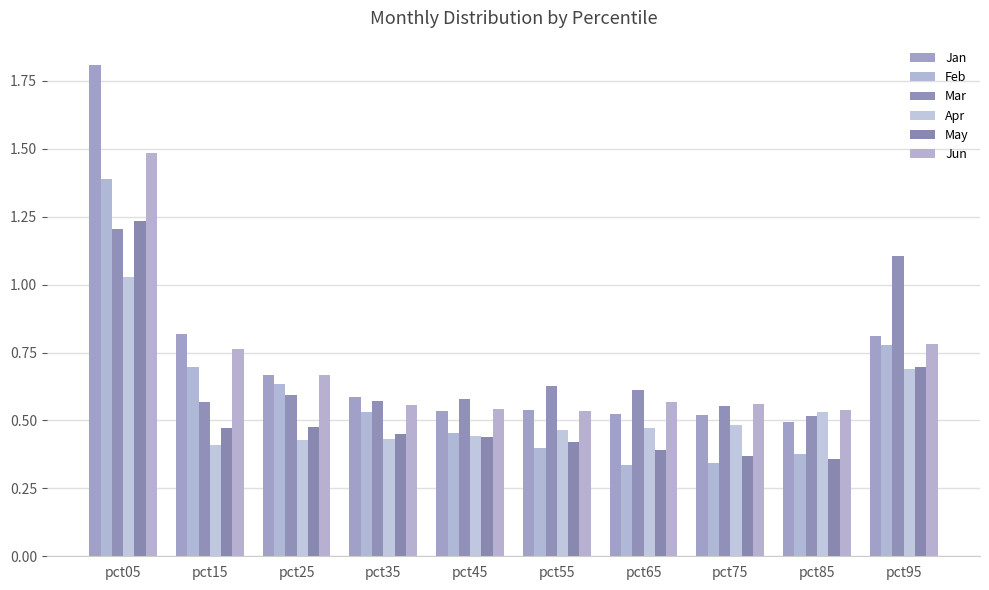

True or false: Jun has a value of 0.8 at pct75.

False